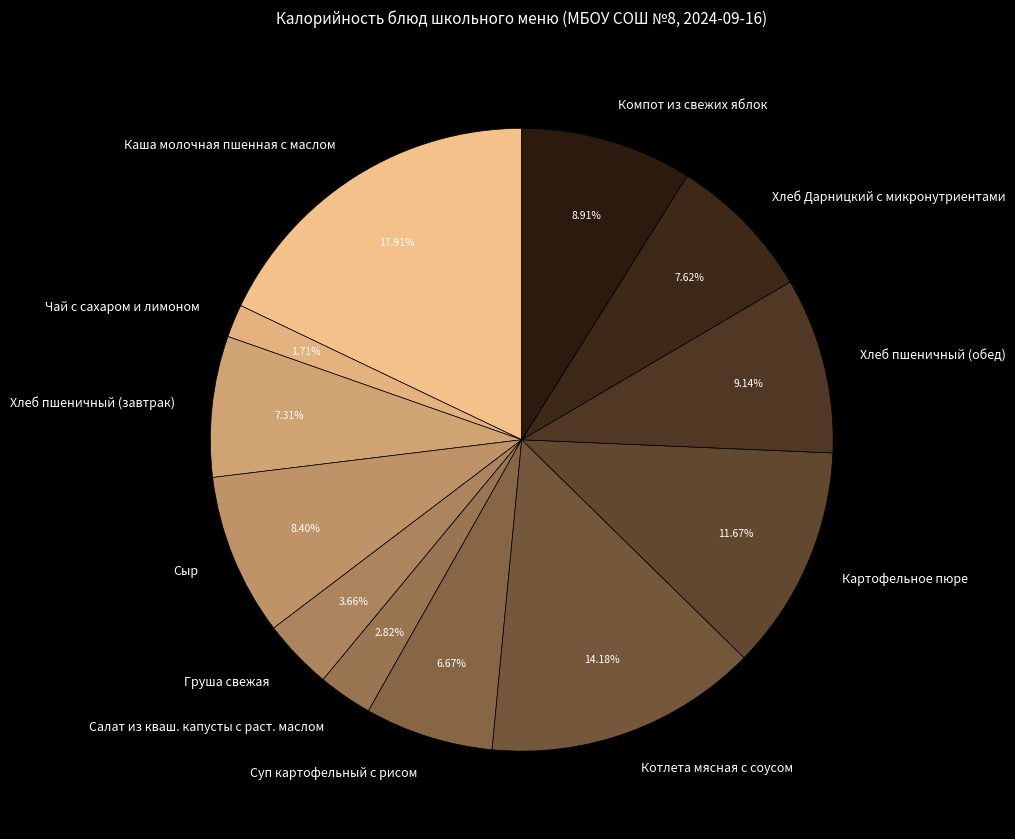

Combined, what portion of the pie is Груша свежая and Хлеб пшеничный (обед)?

12.8%